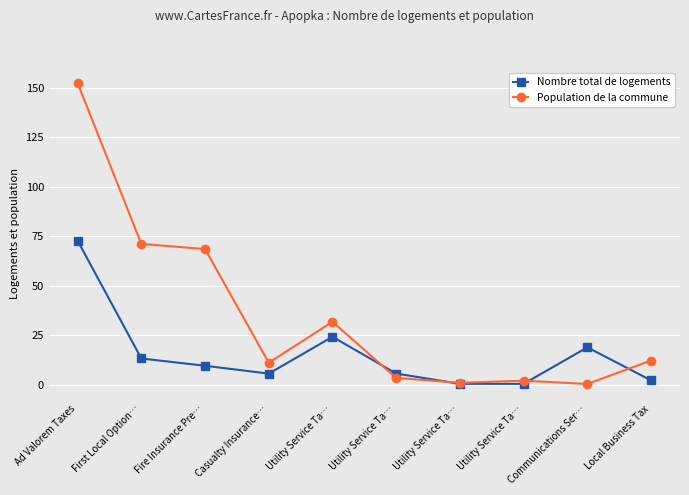

What are all the series names shown in the legend?

Nombre total de logements, Population de la commune